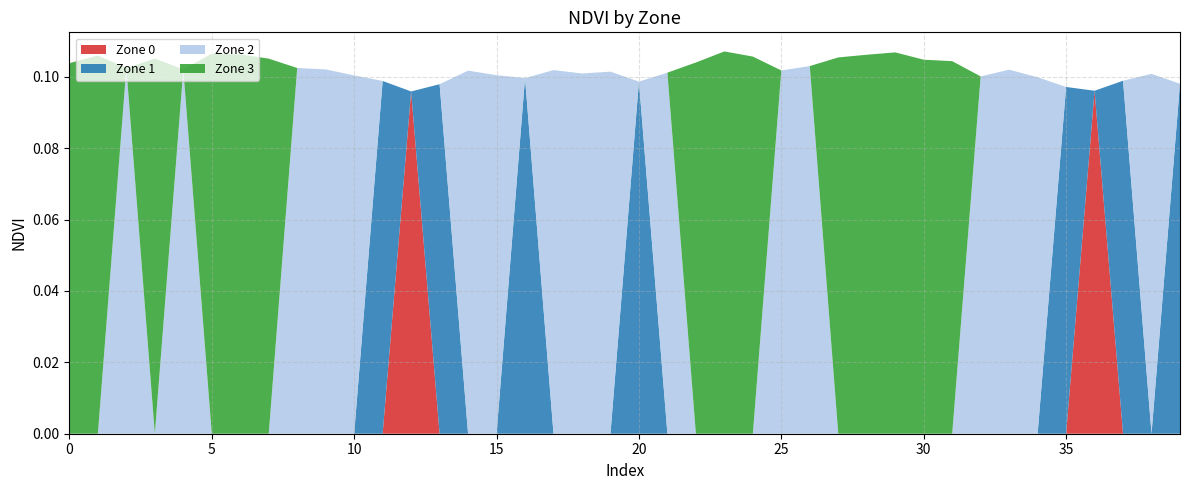

Reading left to right, list all the values displayed in this chart.

Zone 0: 0.0	0.0	0.0	0.0	0.0	0.0	0.0	0.0	0.0	0.0	0.0	0.0	0.1	0.0	0.0	0.0	0.0	0.0	0.0	0.0	0.0	0.0	0.0	0.0	0.0	0.0	0.0	0.0	0.0	0.0	0.0	0.0	0.0	0.0	0.0	0.0	0.1	0.0	0.0	0.0
Zone 1: 0.0	0.0	0.0	0.0	0.0	0.0	0.0	0.0	0.0	0.0	0.0	0.1	0.0	0.1	0.0	0.0	0.1	0.0	0.0	0.0	0.1	0.0	0.0	0.0	0.0	0.0	0.0	0.0	0.0	0.0	0.0	0.0	0.0	0.0	0.0	0.1	0.0	0.1	0.0	0.1
Zone 2: 0.0	0.0	0.1	0.0	0.1	0.0	0.0	0.0	0.1	0.1	0.1	0.0	0.0	0.0	0.1	0.1	0.0	0.1	0.1	0.1	0.0	0.1	0.0	0.0	0.0	0.1	0.1	0.0	0.0	0.0	0.0	0.0	0.1	0.1	0.1	0.0	0.0	0.0	0.1	0.0
Zone 3: 0.1	0.1	0.0	0.1	0.0	0.1	0.1	0.1	0.0	0.0	0.0	0.0	0.0	0.0	0.0	0.0	0.0	0.0	0.0	0.0	0.0	0.0	0.1	0.1	0.1	0.0	0.0	0.1	0.1	0.1	0.1	0.1	0.0	0.0	0.0	0.0	0.0	0.0	0.0	0.0